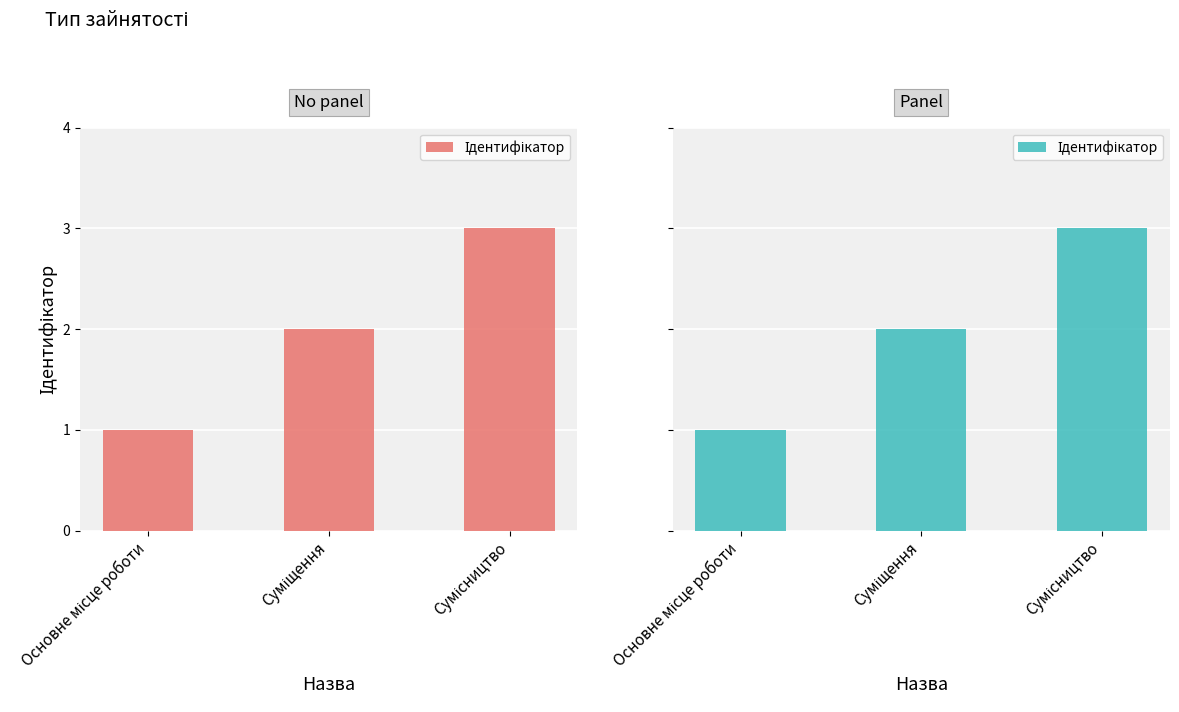

What is the ratio of the value at Суміщення to the value at Сумісництво?

0.7